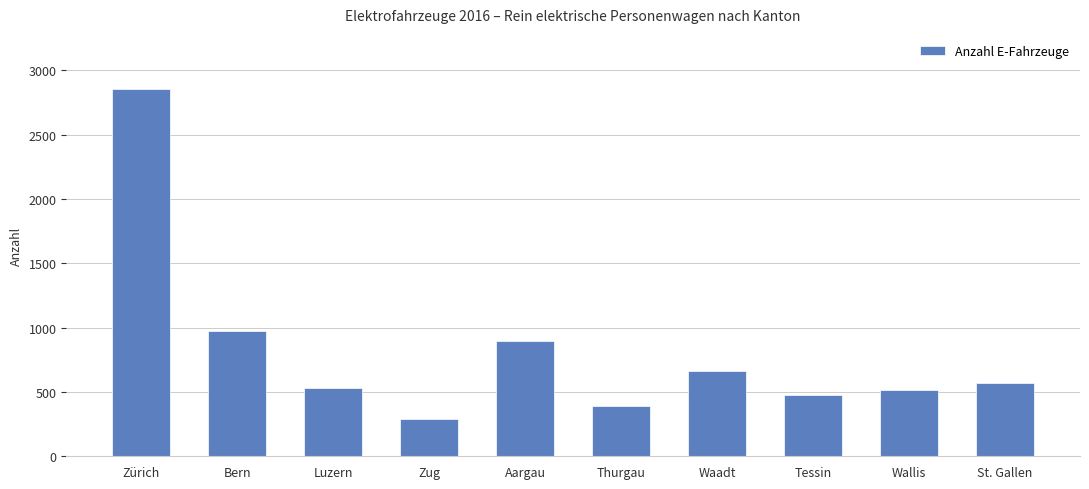

The value at Wallis is 720. True or false?

False